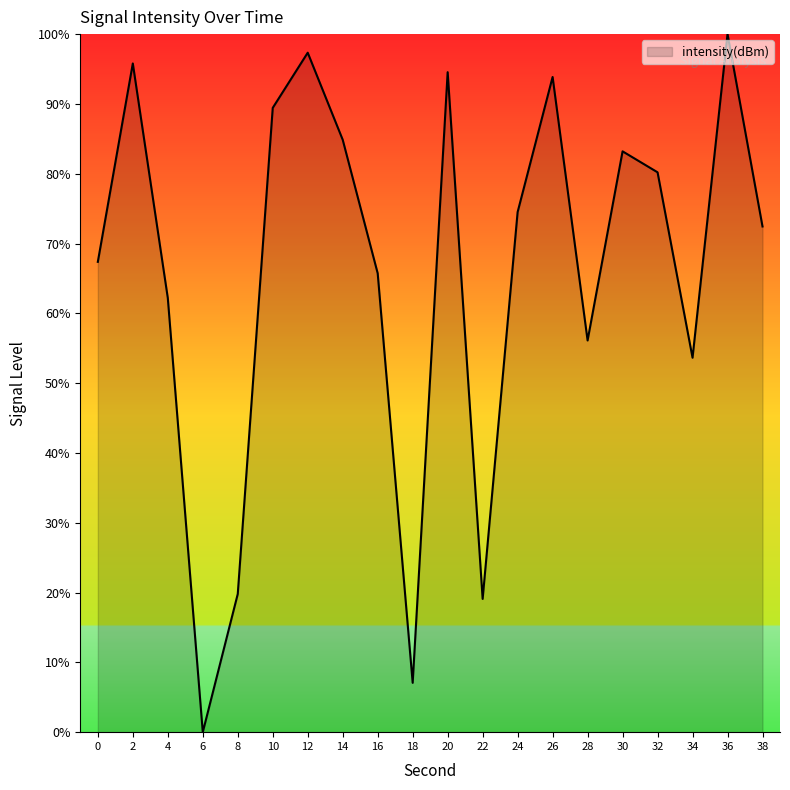

What is the difference between the values at 0 and 20?

27.2